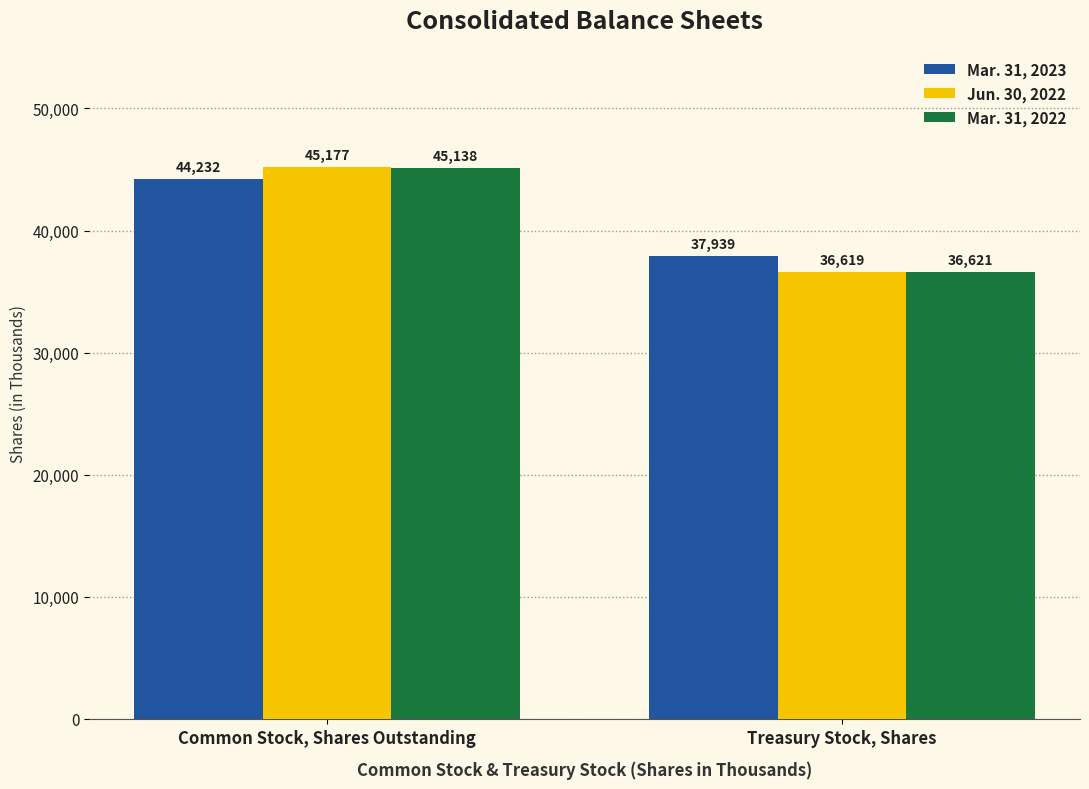

Which series changed the most between Common Stock, Shares Outstanding and Treasury Stock, Shares?

Jun. 30, 2022